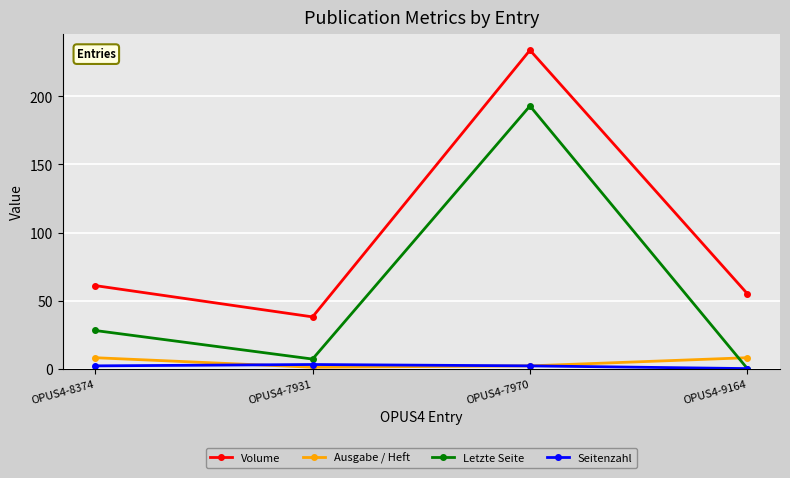

Which label corresponds to the largest value in the chart?

OPUS4-7970